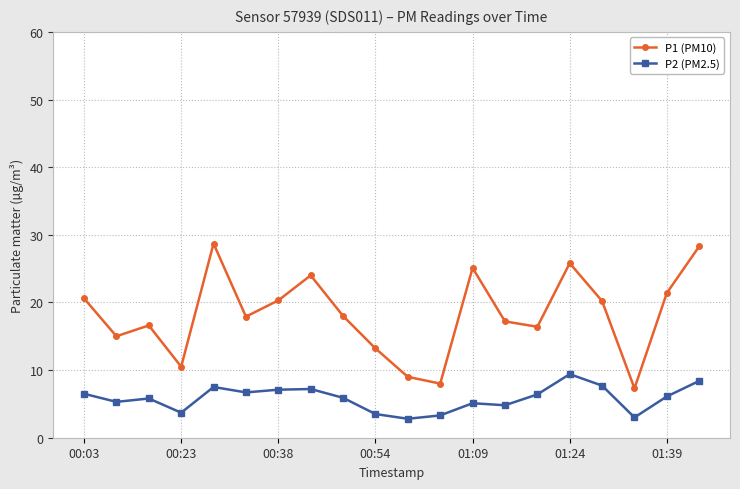

Which series has the largest range (max minus min)?

P1 (PM10)